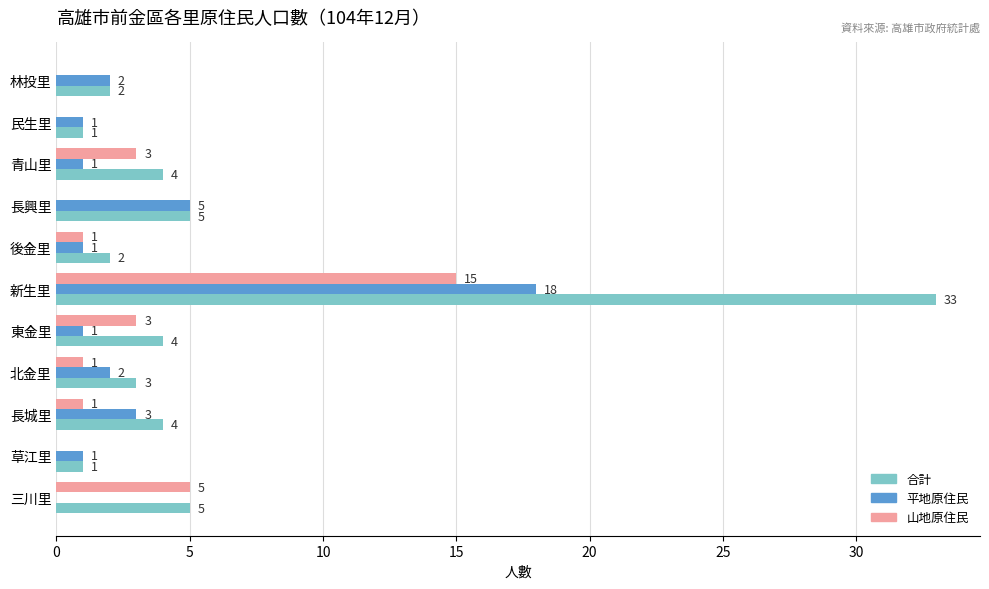

At which label is 平地原住民 closest to 9?

長興里